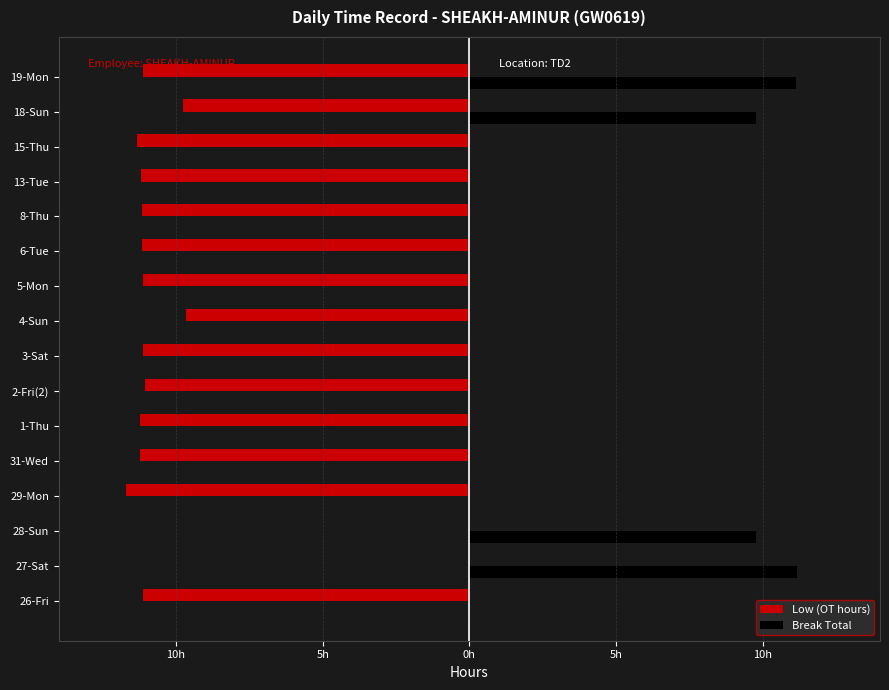

What are all the series names shown in the legend?

Low (OT hours), Break Total